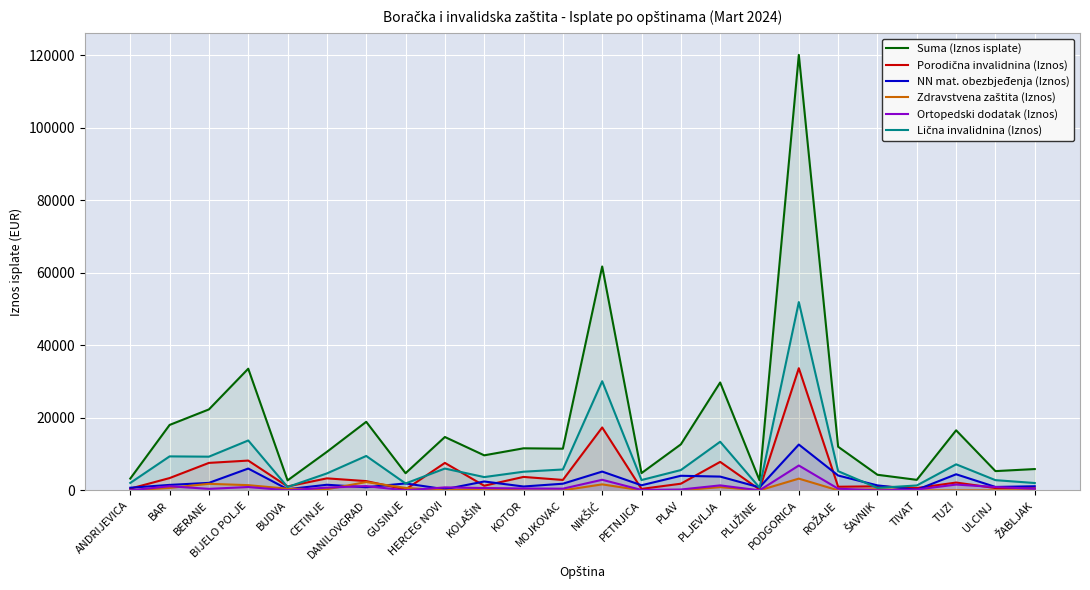

What position from the left is ROŽAJE?

19